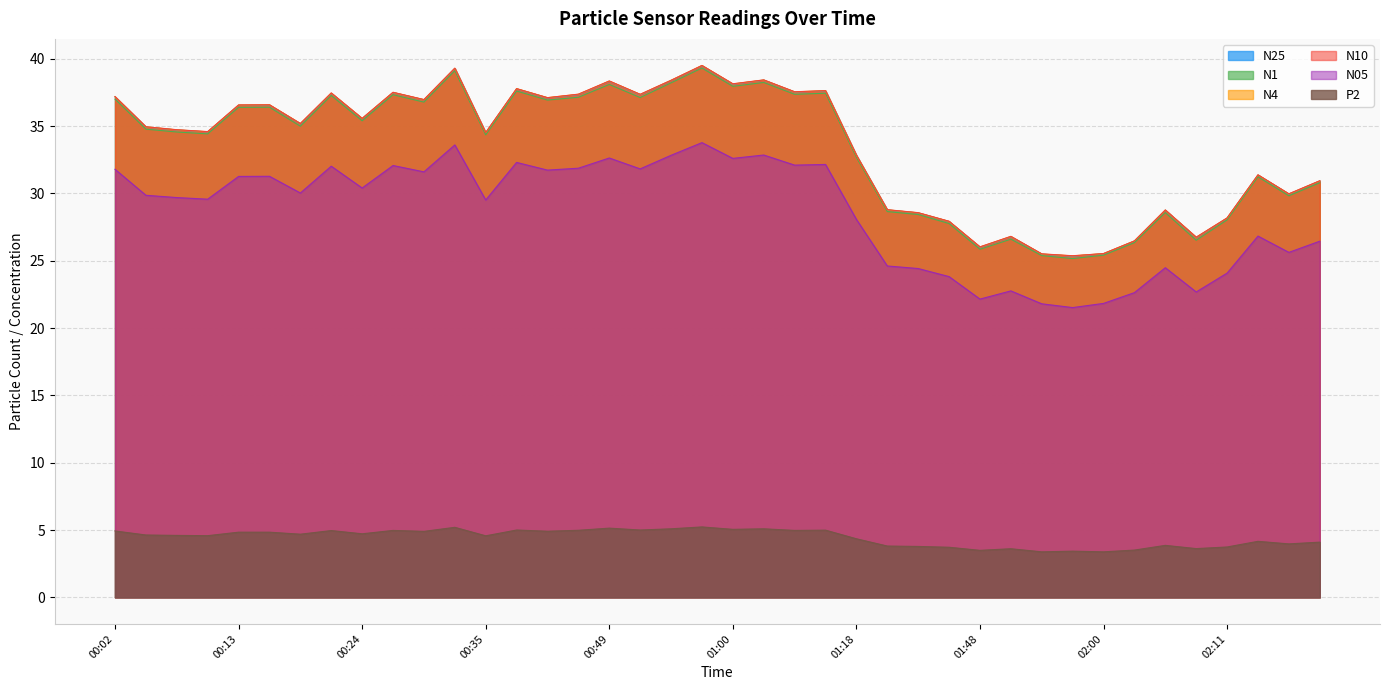

At how many categories does at least one series exceed 22?

40